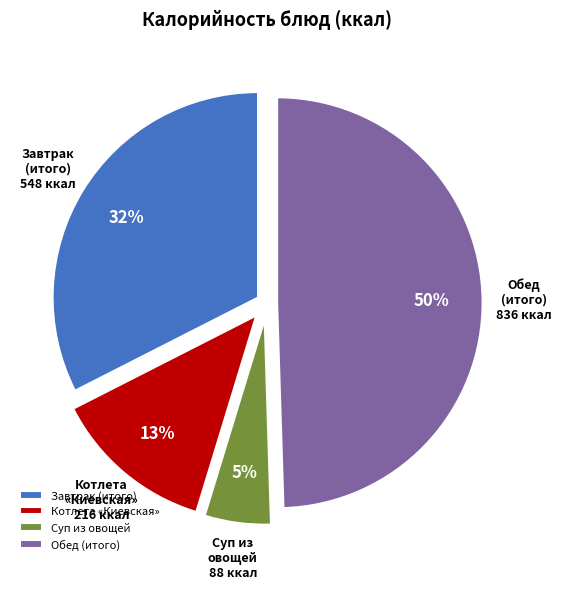

Rank the categories by value from highest to lowest.

Обед (итого), Завтрак (итого), Котлета «Киевская», Суп из овощей